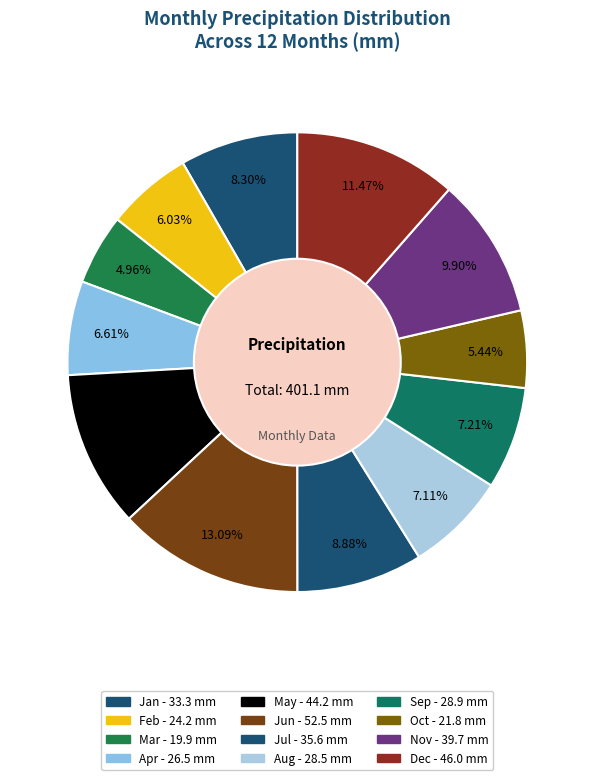

What percentage is the Jun slice, to the nearest percent?

13%